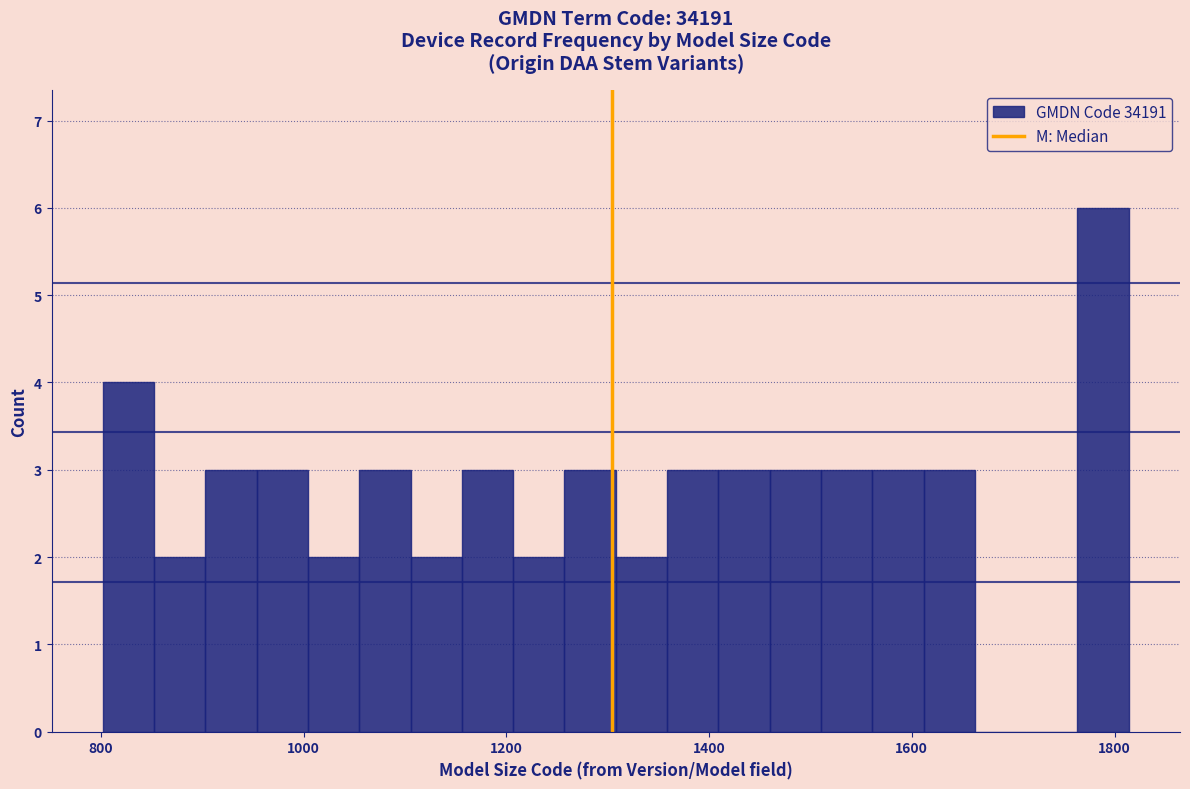

Around what value on the x-axis is the tallest bar? Give the approximate position of its centre, as read against the axis.

1780